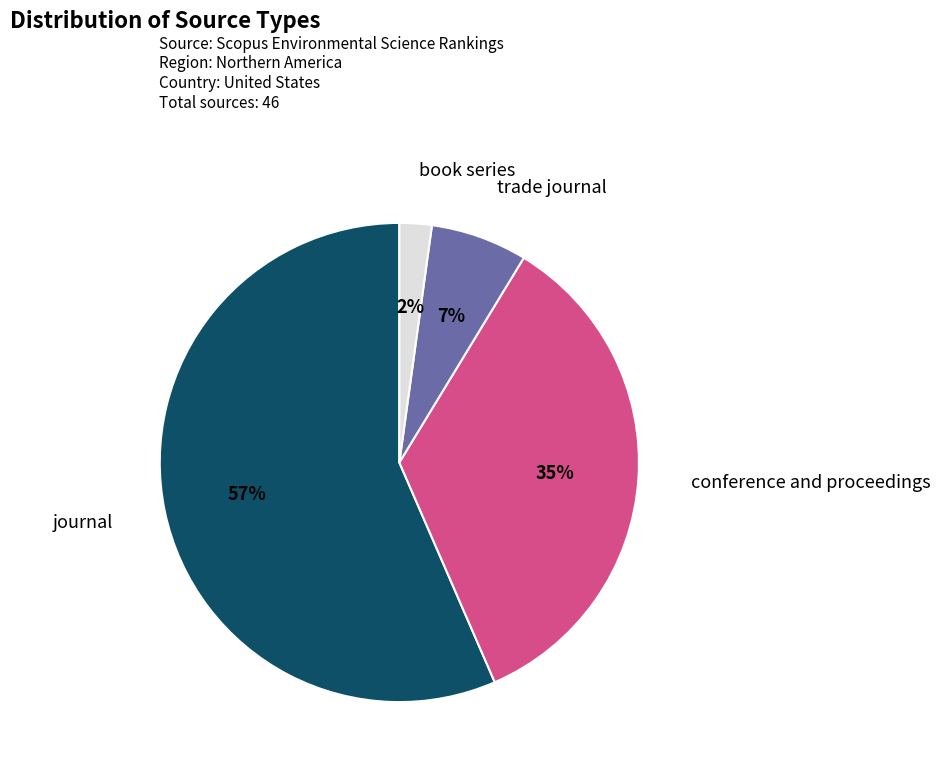

Is there a majority slice in this chart?

Yes